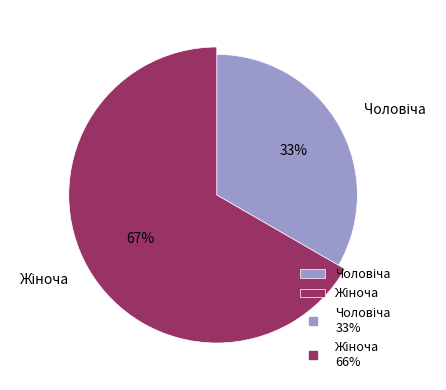

How many segments does this pie chart have?

2